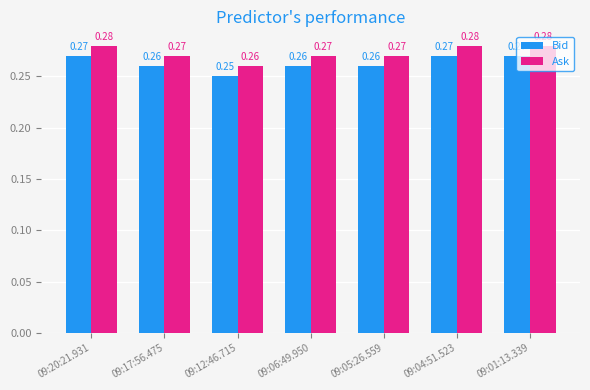

Rank the series by their maximum value, from highest to lowest.

Ask, Bid